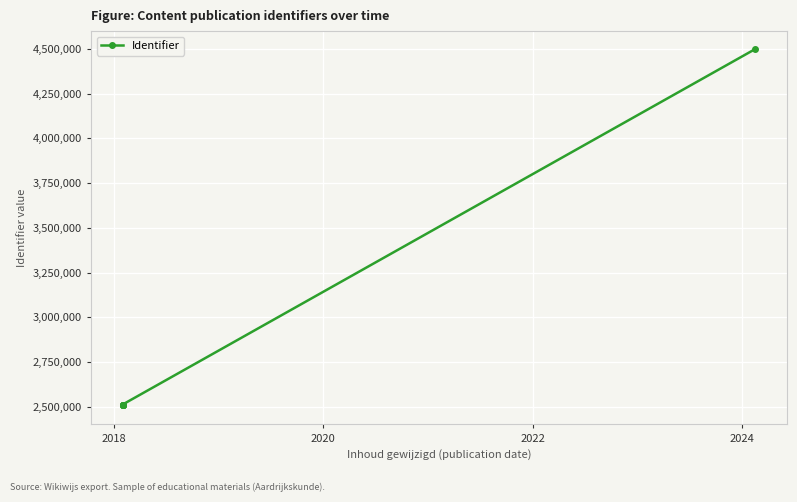

What is the sum of all values?

19569506